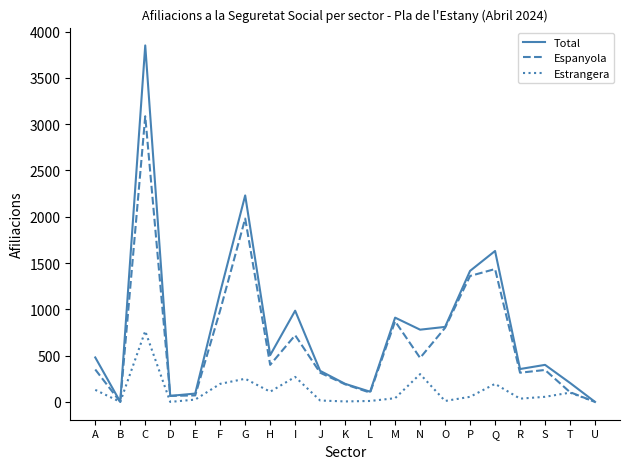

Is it true that Espanyola equals 621 at H?

False